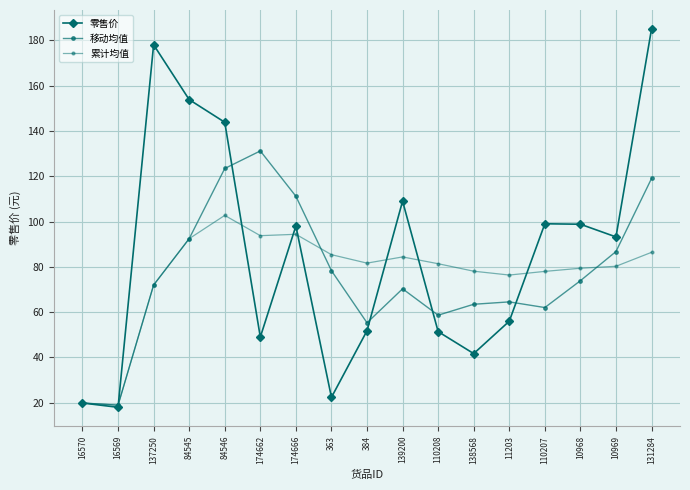

What position from the right is 363?

10